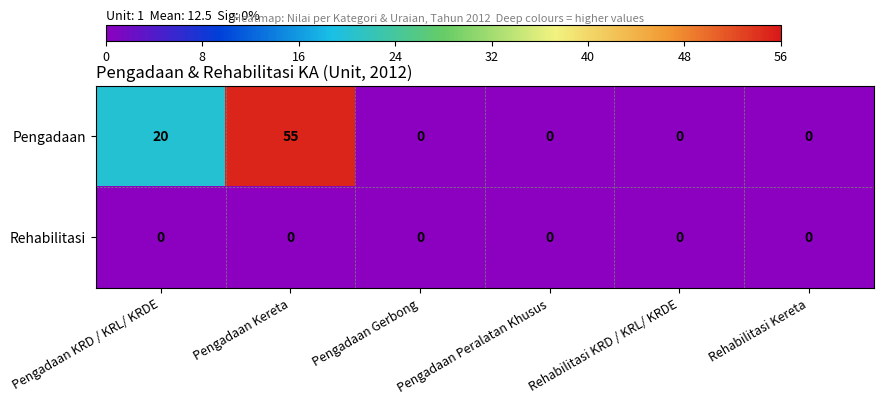

Where is Pengadaan nearest to the value 27?

Pengadaan KRD / KRL/ KRDE